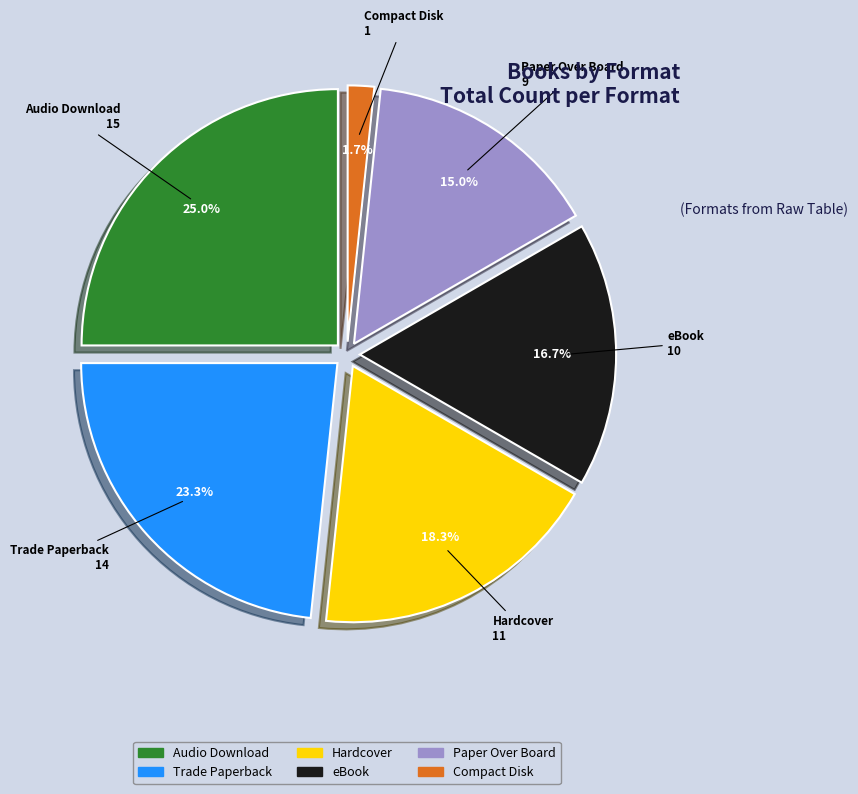

To the nearest percent, what is the difference between the largest and smallest slice percentages?

23%